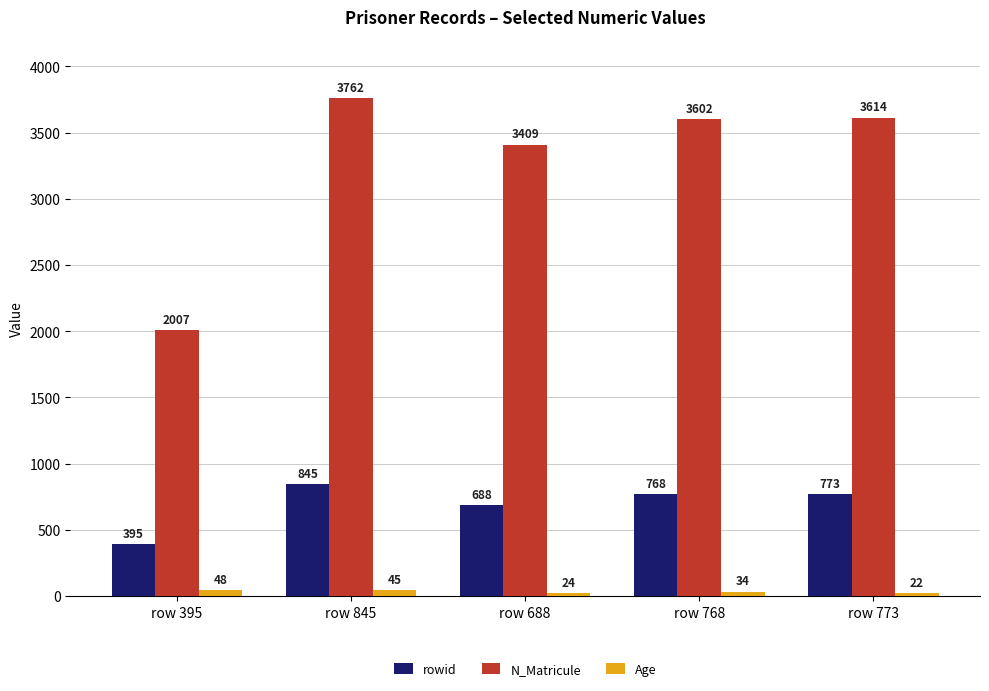

What is the label of the 4th bar from the left?

row 768